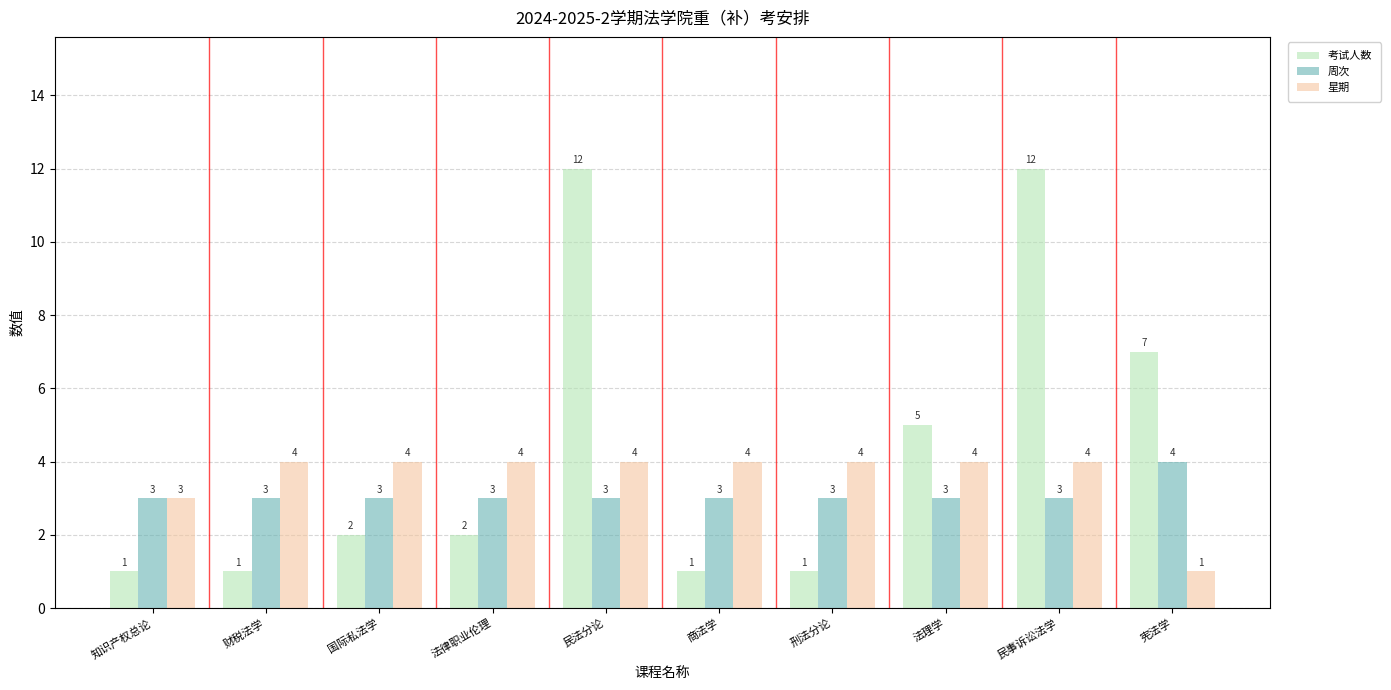

What is the difference between the second highest and second lowest values in the 考试人数 series?

11